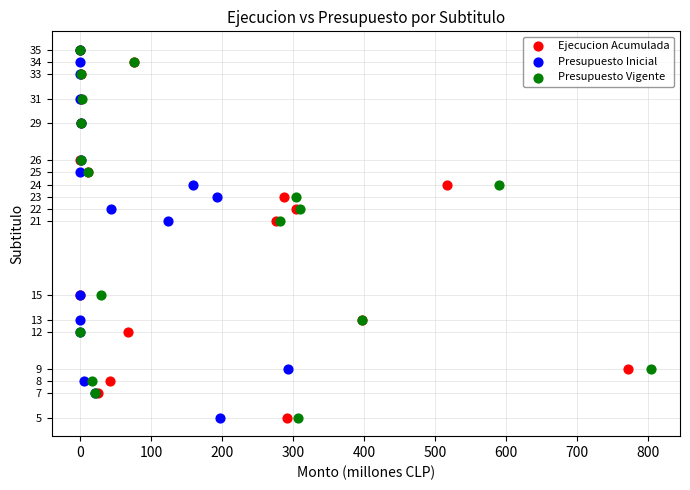

What are all the series names shown in the legend?

Ejecucion Acumulada, Presupuesto Inicial, Presupuesto Vigente